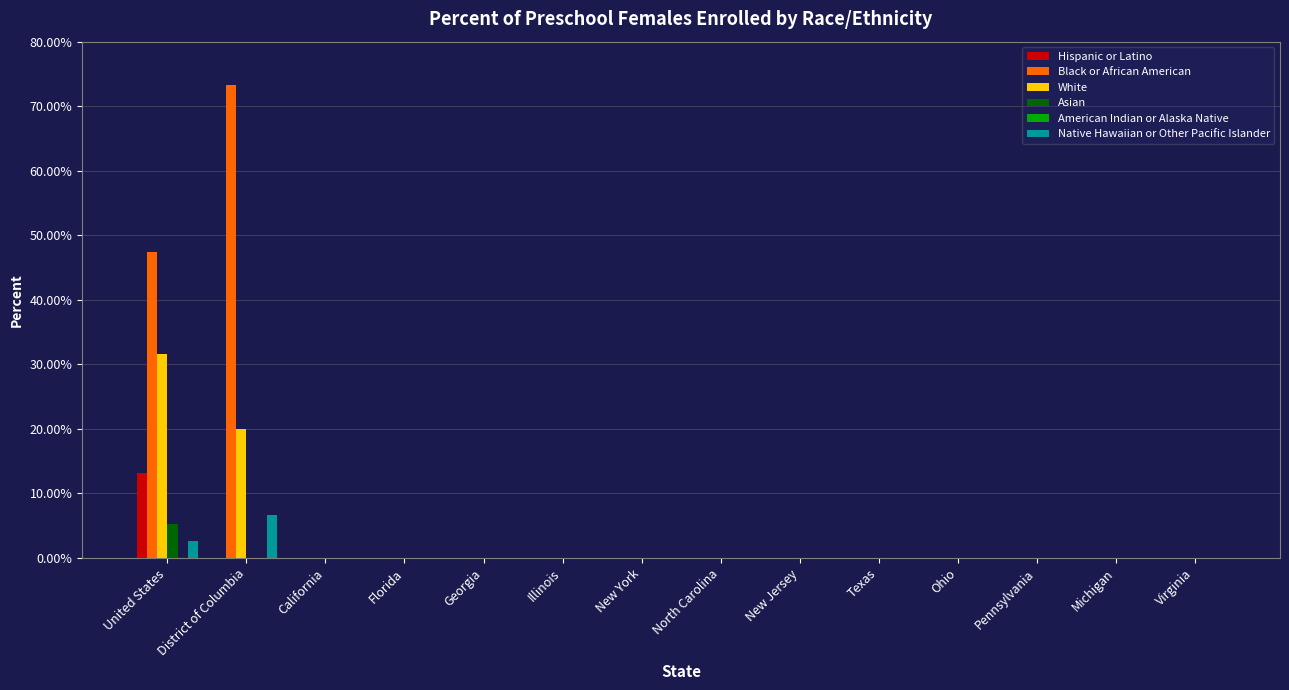

The Black or African American series shows -45.3 at Illinois. True or false?

False